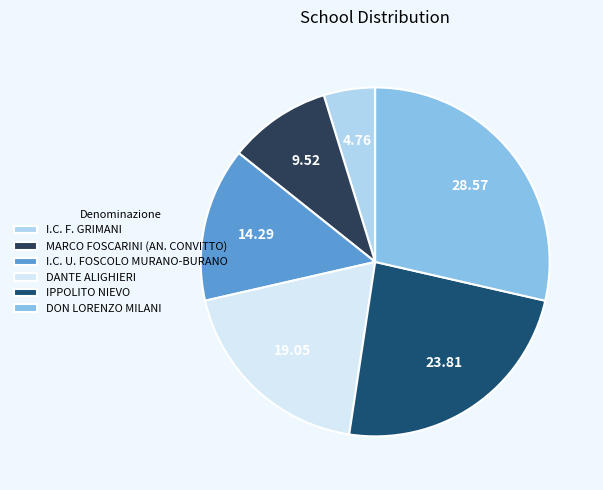

The I.C. F. GRIMANI slice represents 16% of the pie. True or false?

False